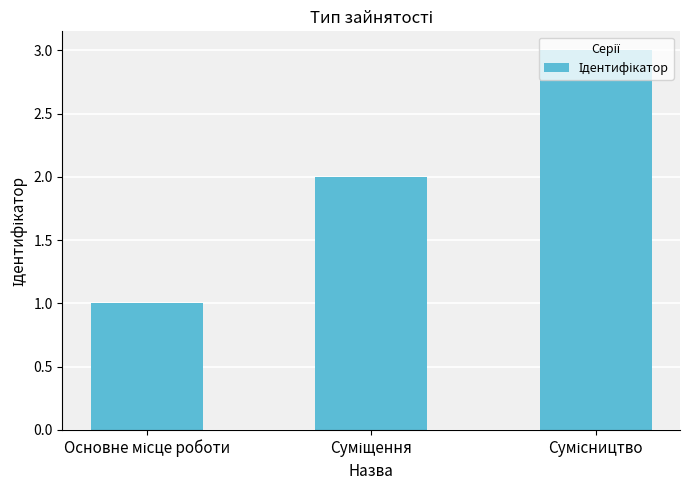

Count the values in the range 1 to 3.

3